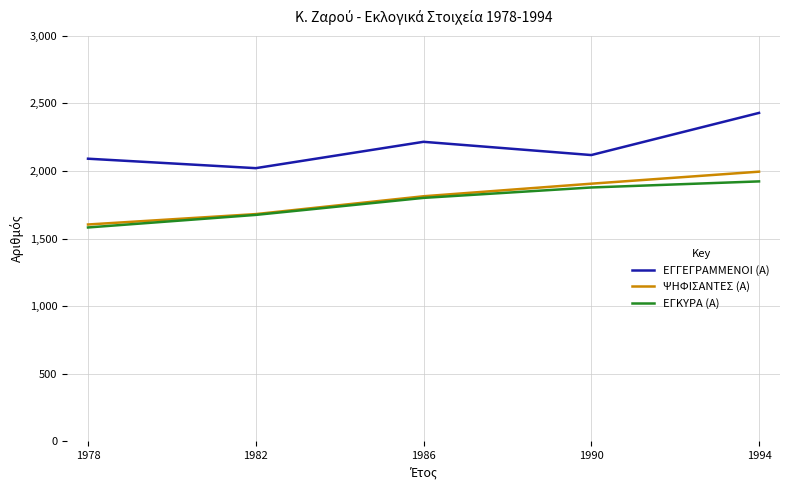

Which category has the highest value across all series?

1994